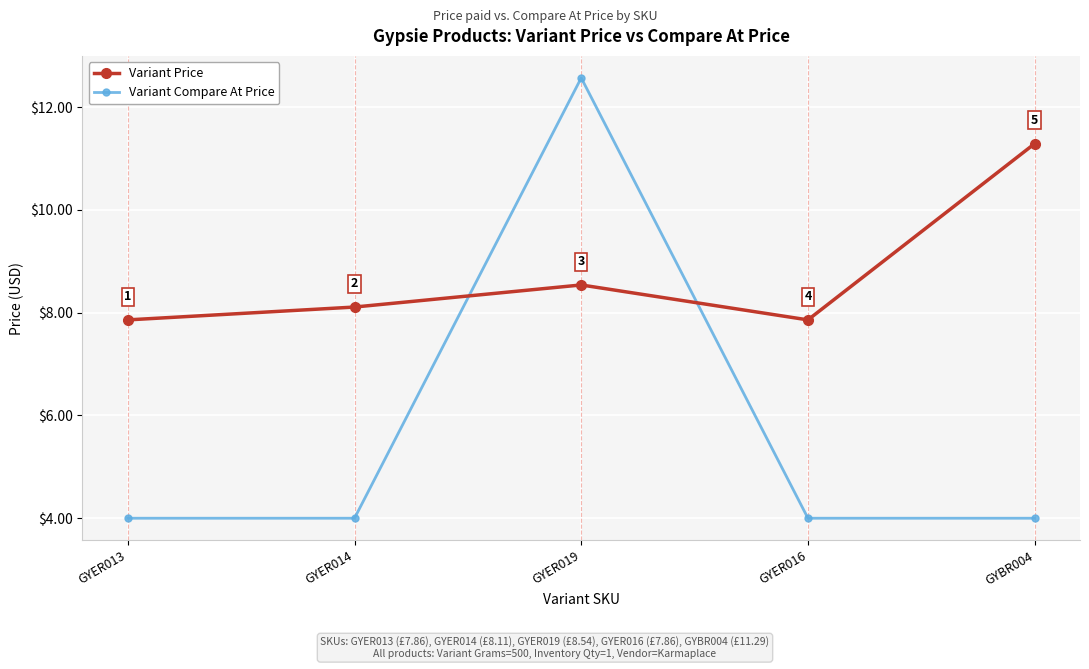

What is the label of the 2nd point from the left?

GYER014